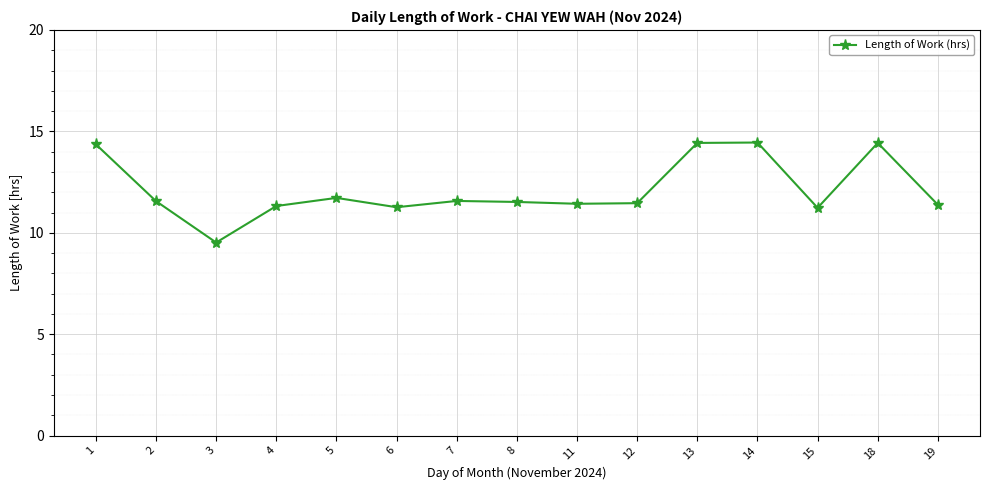

Is it true that the value at 3 is 9.5?

True